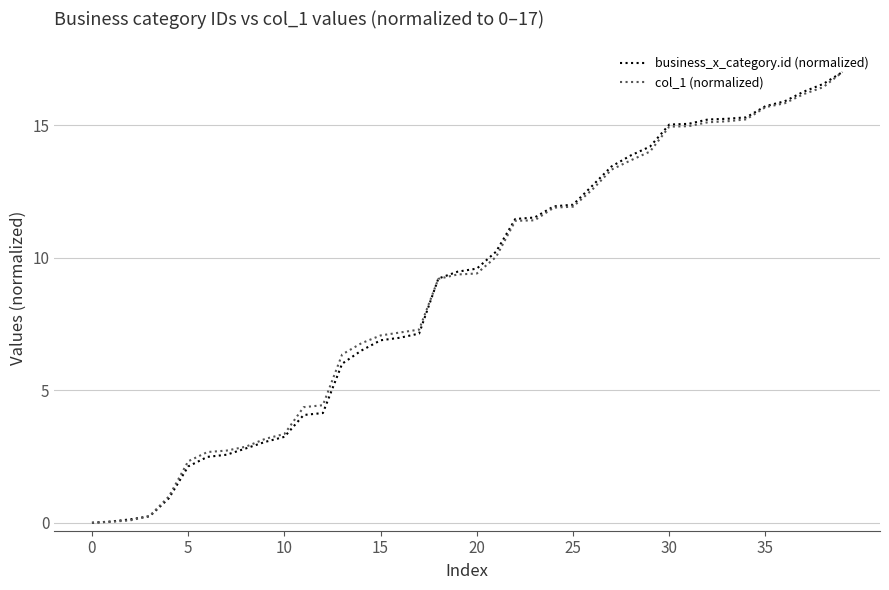

What is the greatest value displayed?

17.0